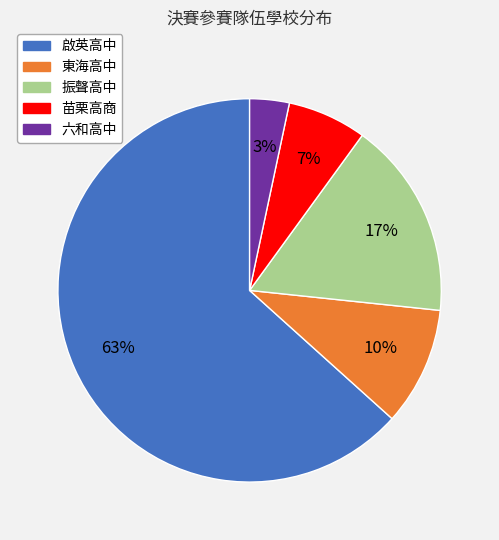

Which category accounts for the majority?

啟英高中